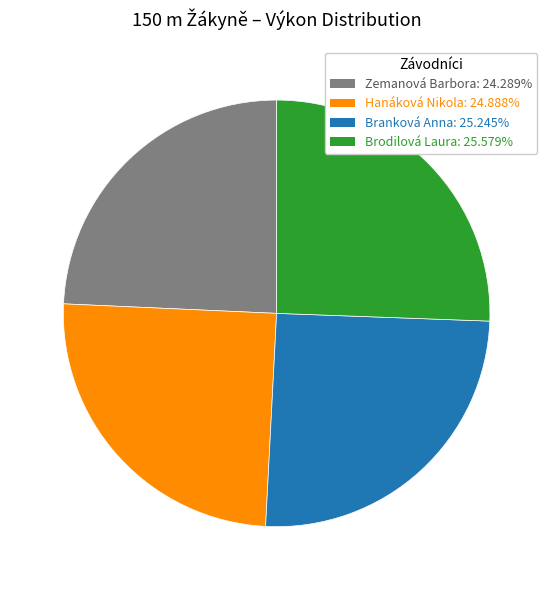

What is the smallest slice in the pie chart?

Zemanová Barbora